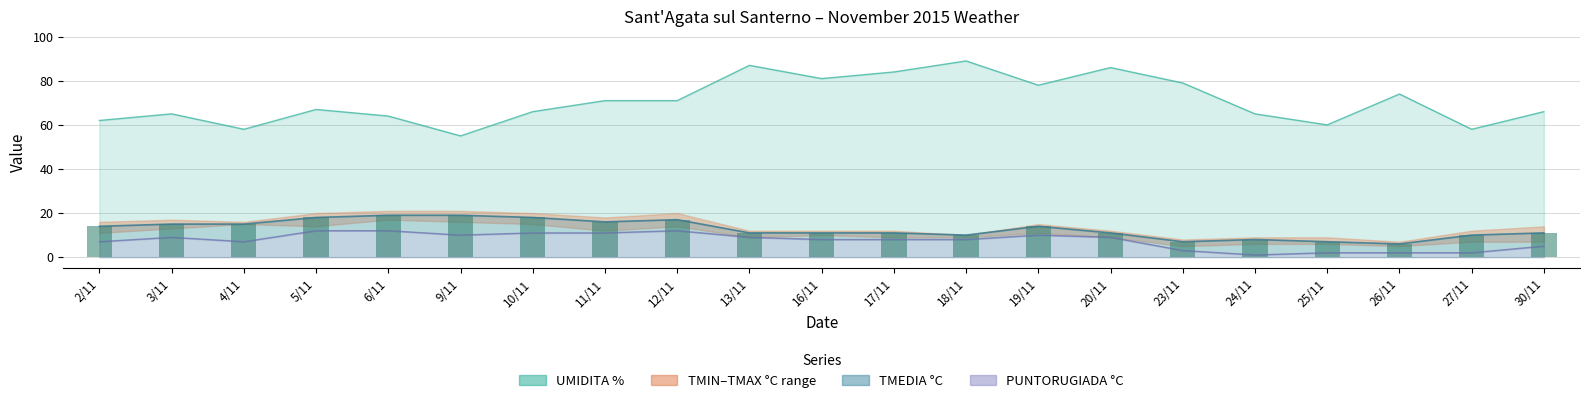

What is the sum of all PUNTORUGIADA °C values?

158